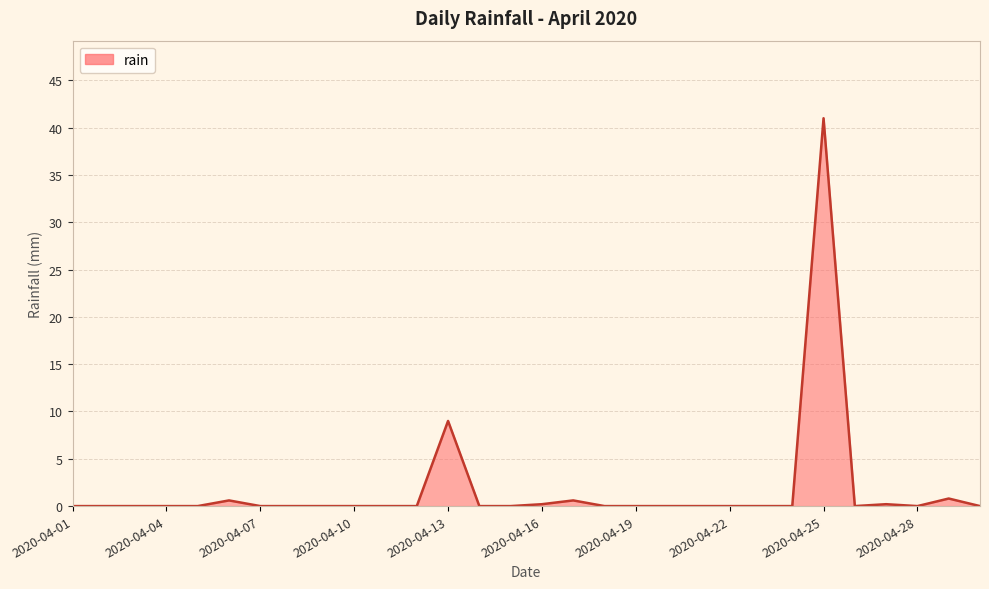

What is the maximum value shown in the chart?

41.0